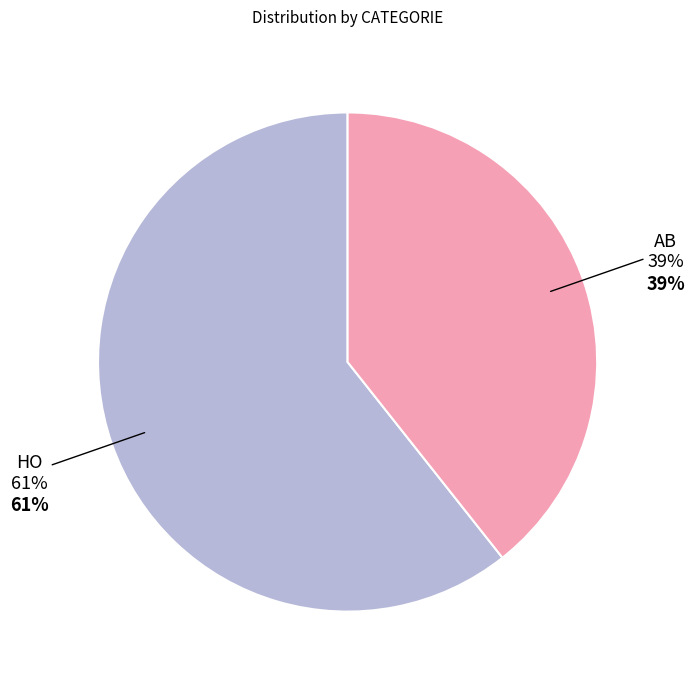

Rank the categories by value from highest to lowest.

HO, AB